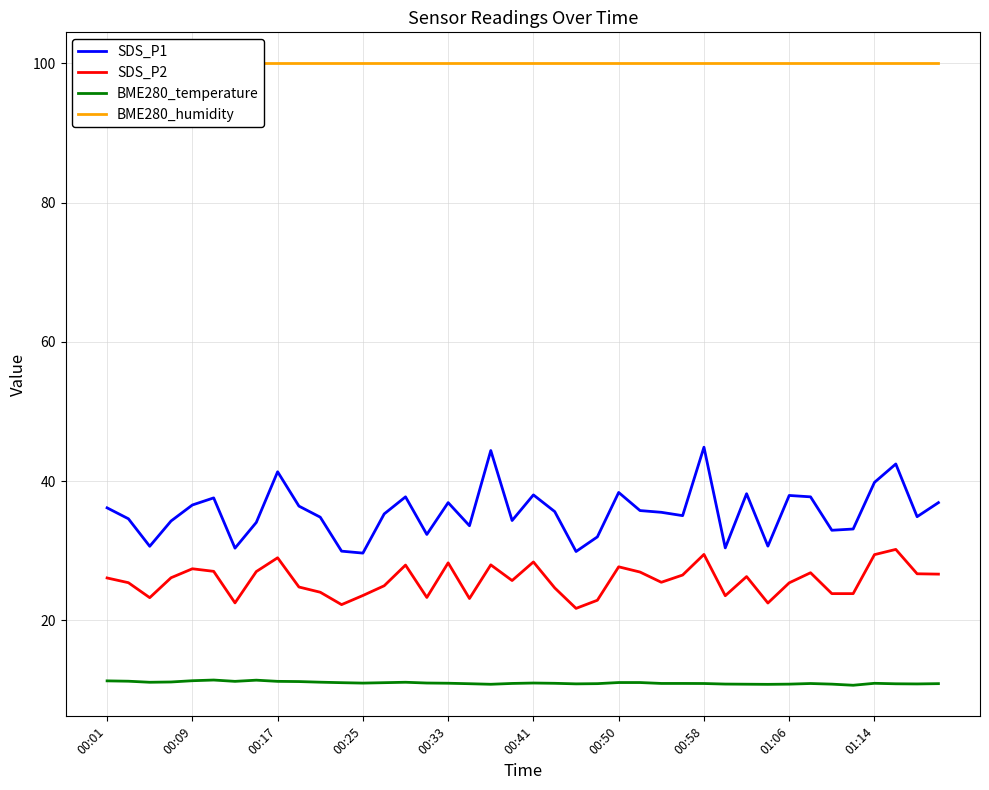

Is it true that SDS_P1 equals 36.9 at 00:33?

True